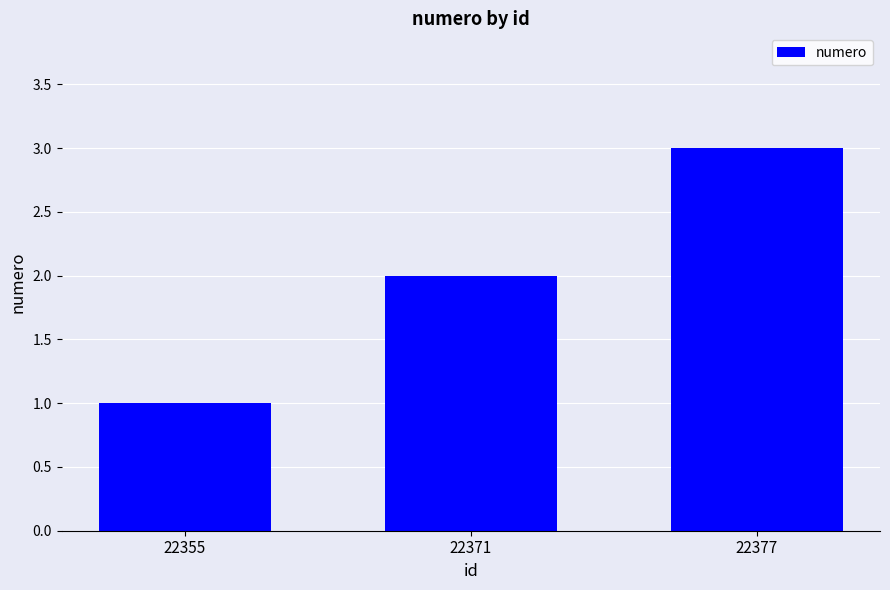

The chart shows a value of 1 at 22355. True or false?

True